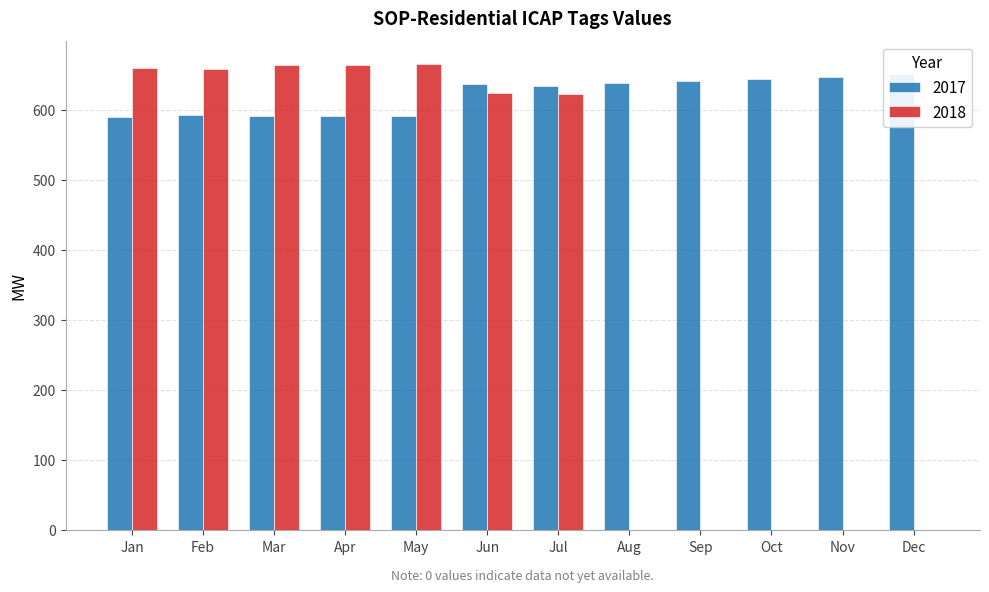

Which series changed the most between Jun and Aug?

2018